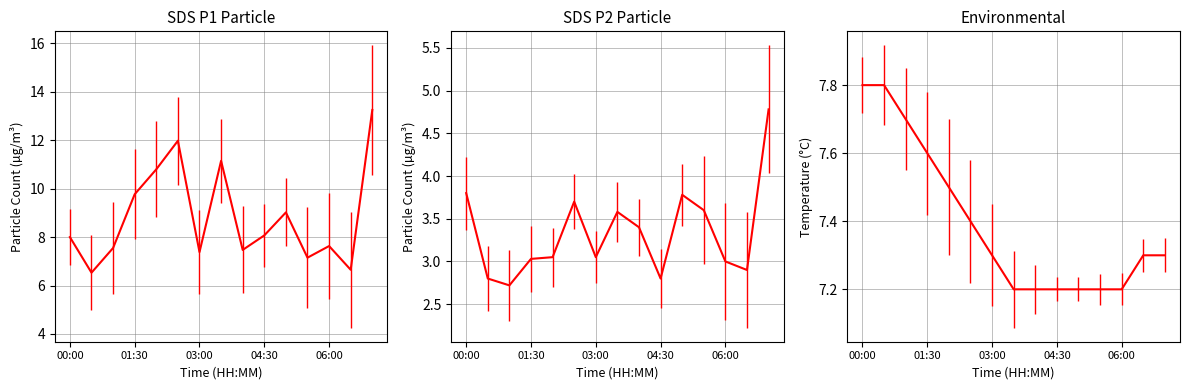

Rank the series by their maximum value, from highest to lowest.

SDS_P1, Temp, SDS_P2